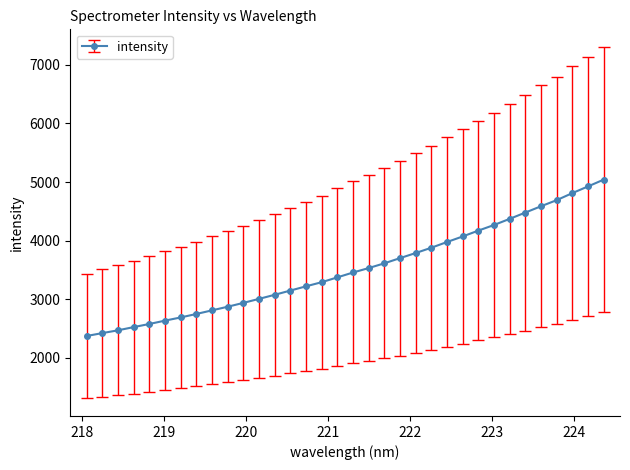

What is the minimum value shown in the chart?

2369.6